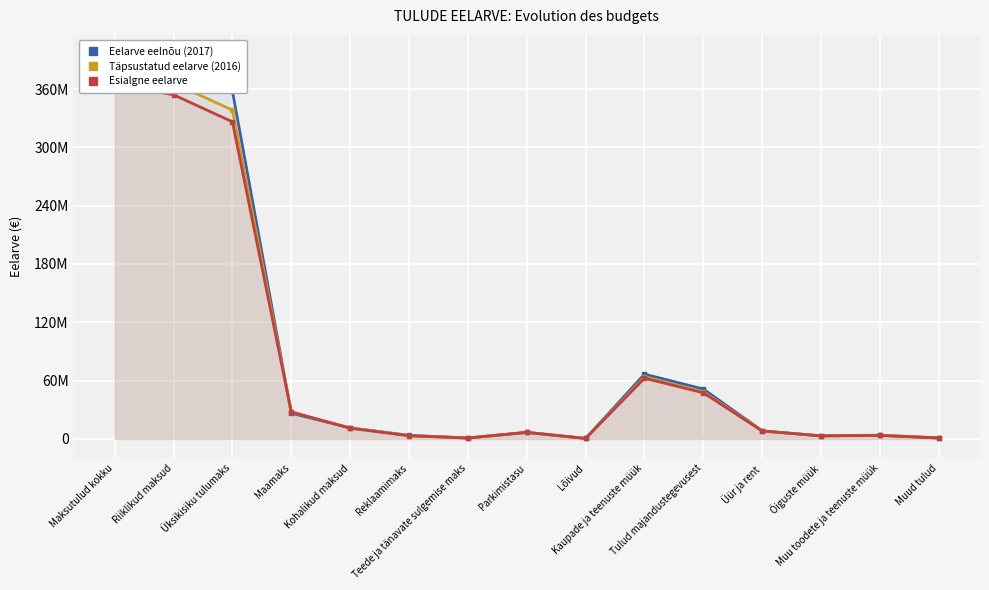

What is the average value of the Täpsustatud eelarve (2016) series?

84137106